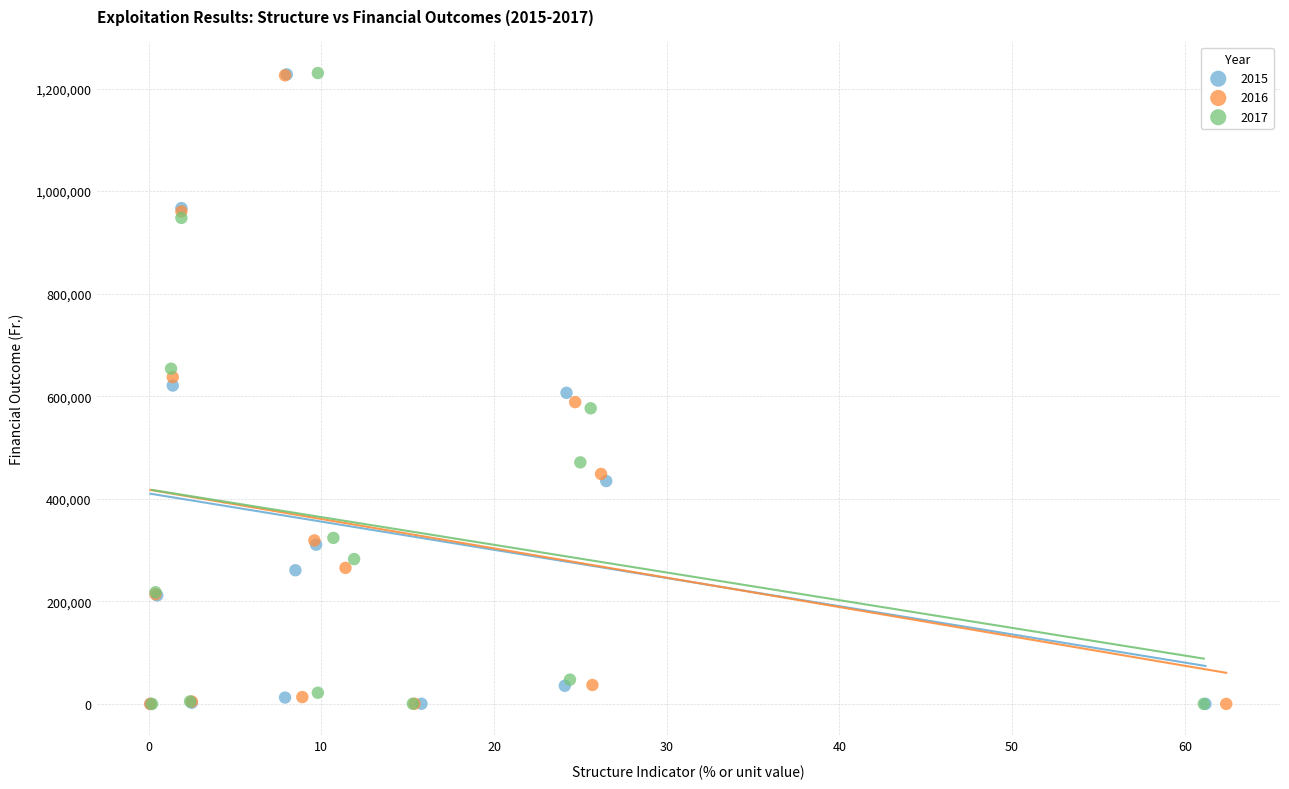

Which series has the widest spread of Y values?

2017